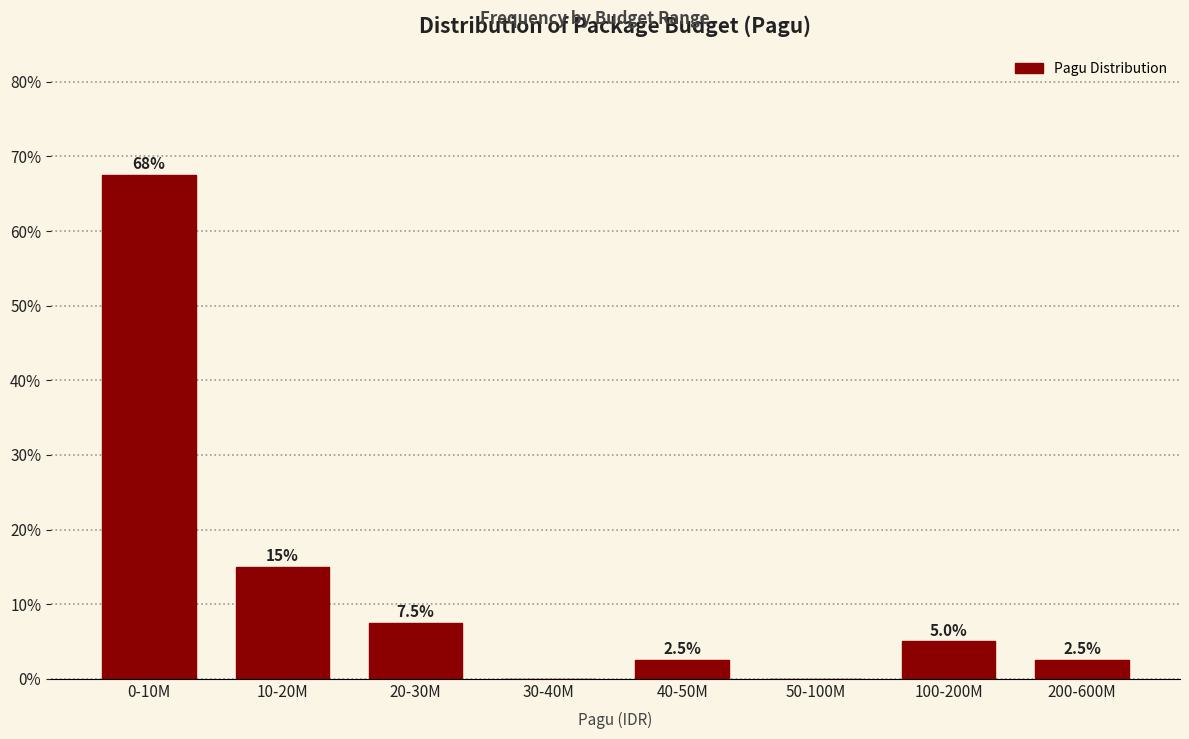

Reading left to right, what are all the values shown in this chart?

0-10M=67.5	10-20M=15.0	20-30M=7.5	30-40M=0.0	40-50M=2.5	50-100M=0.0	100-200M=5.0	200-600M=2.5